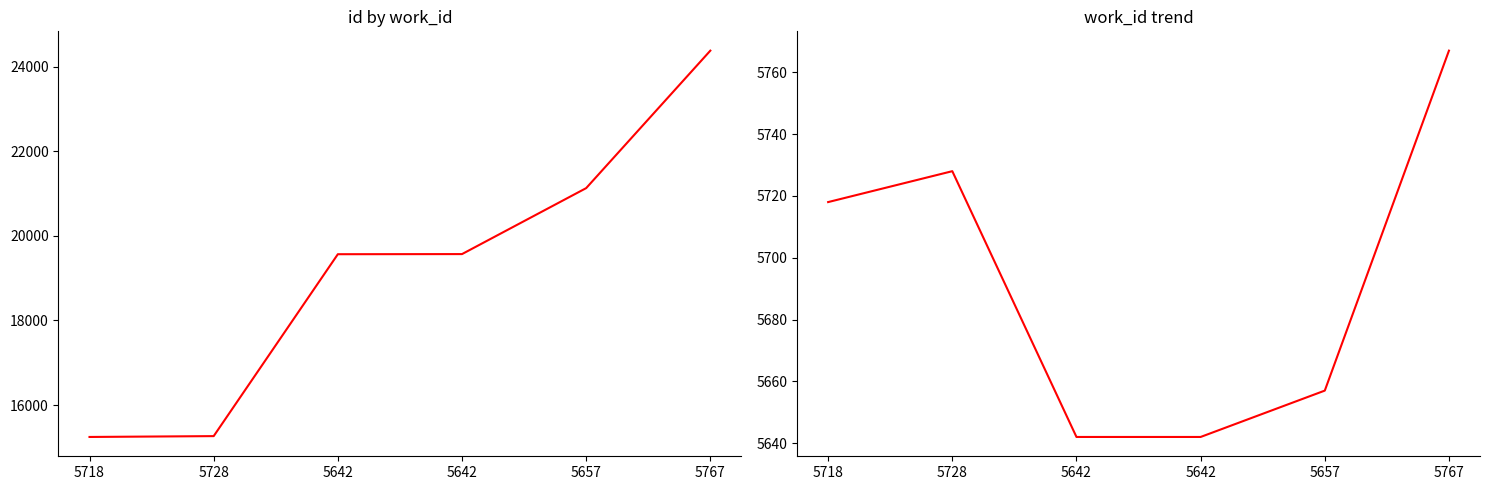

Which label corresponds to the largest value in the chart?

5767